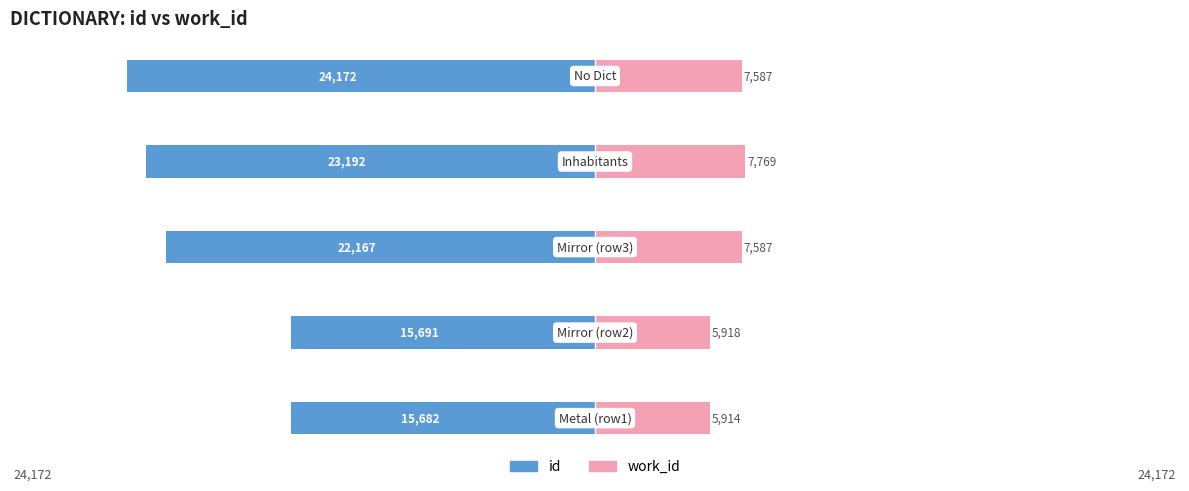

What is the approximate value of work_id at 4?

7587